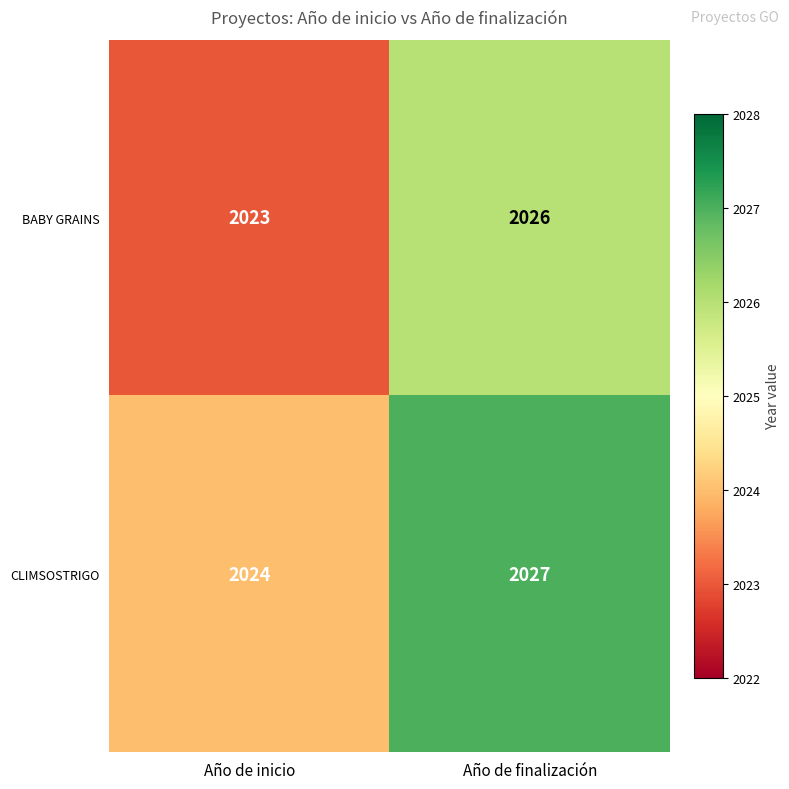

At which category is the sum across all series the highest?

Año de finalización